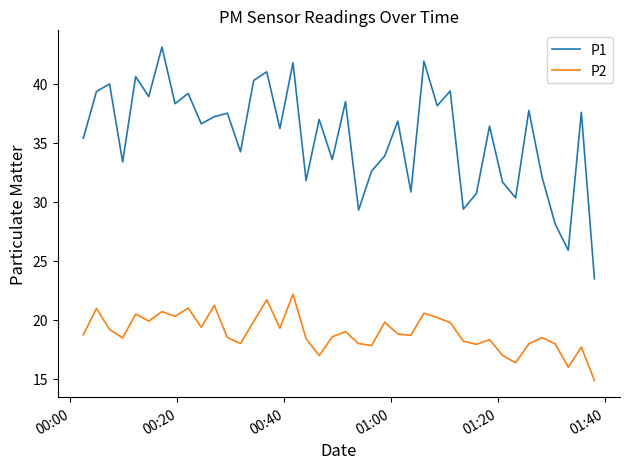

True or false: P2 and P1 cross at least once.

False